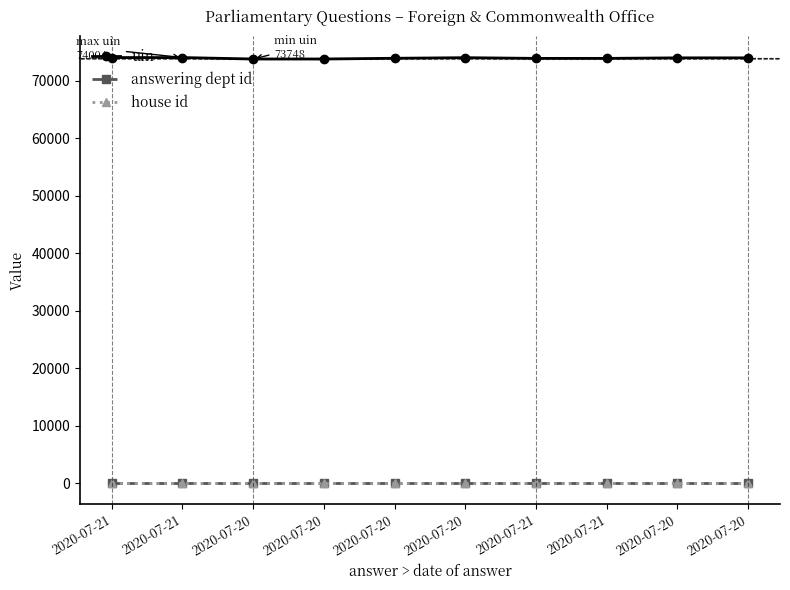

Which has a higher value, 2020-07-21 or 2020-07-21?

2020-07-21